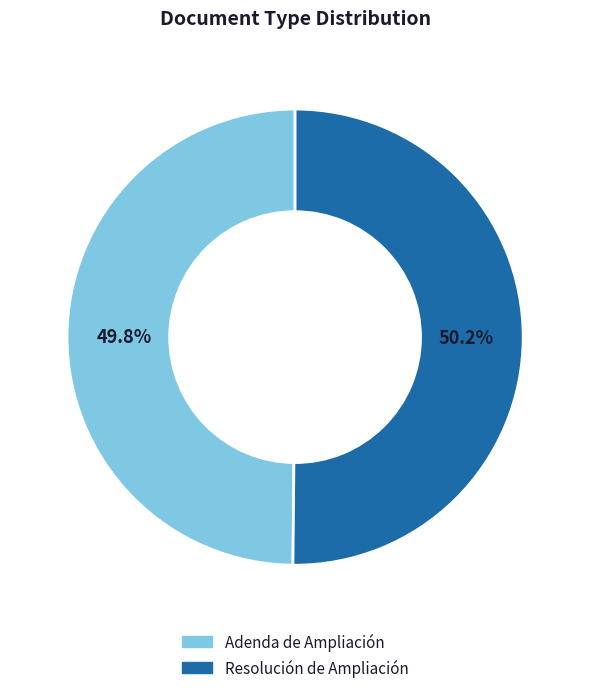

What portion of the pie excludes Adenda de Ampliación?

50.2%